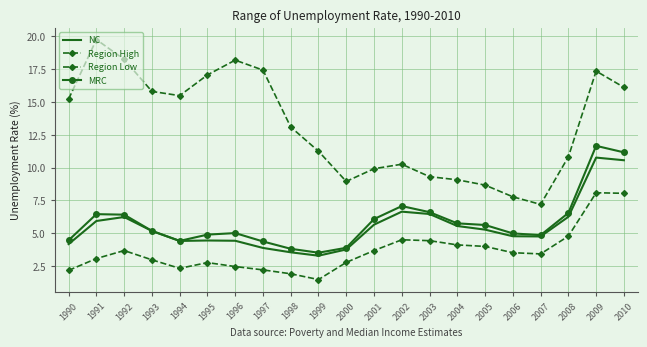

True or false: NC has more than 0 points higher than both neighbors.

True